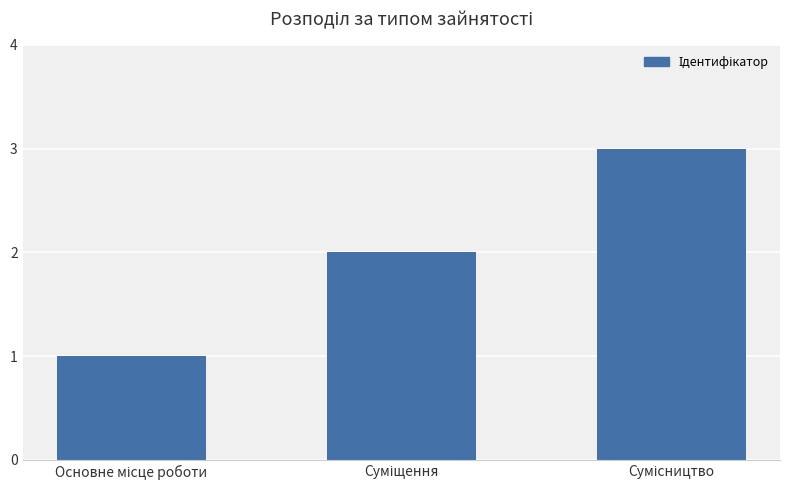

Reading left to right, transcribe all the data shown in this chart.

1	2	3